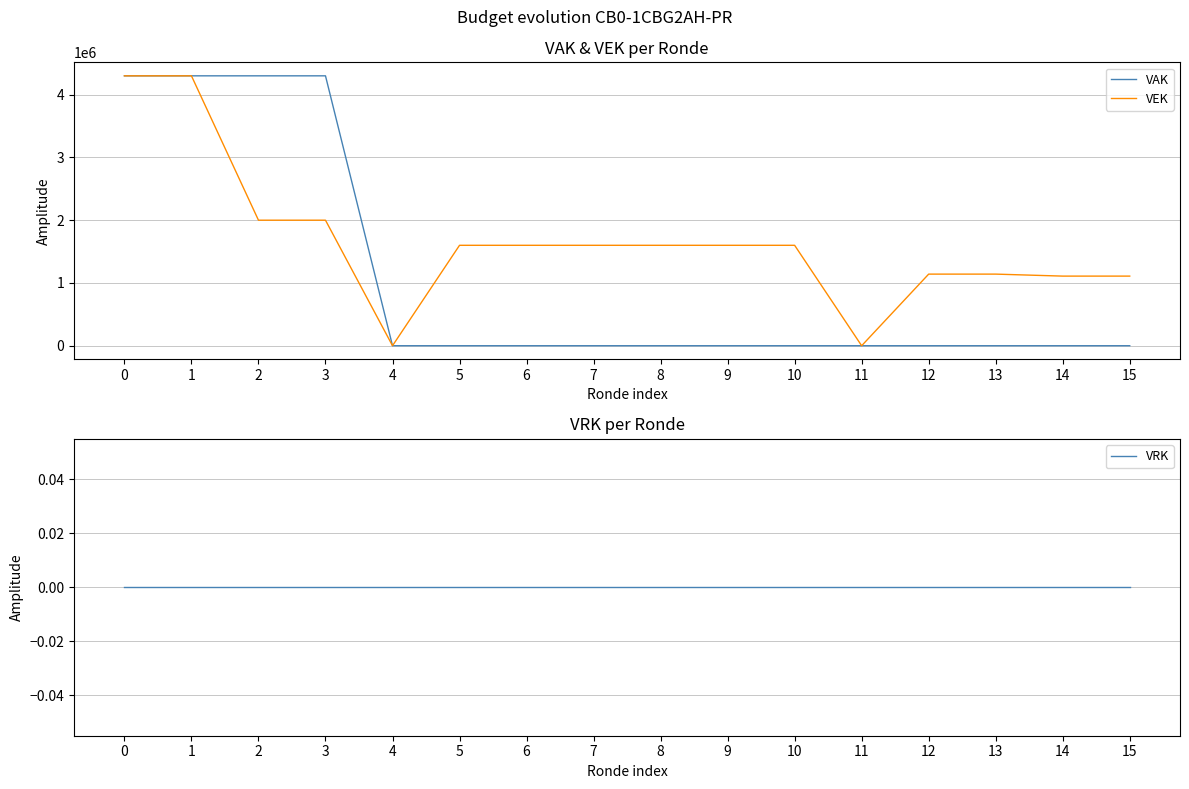

Which series has the largest total across all categories?

VEK